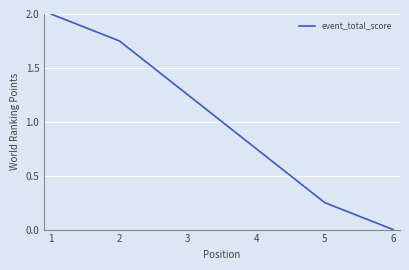

The chart shows a value of 0.0 at 6. True or false?

True